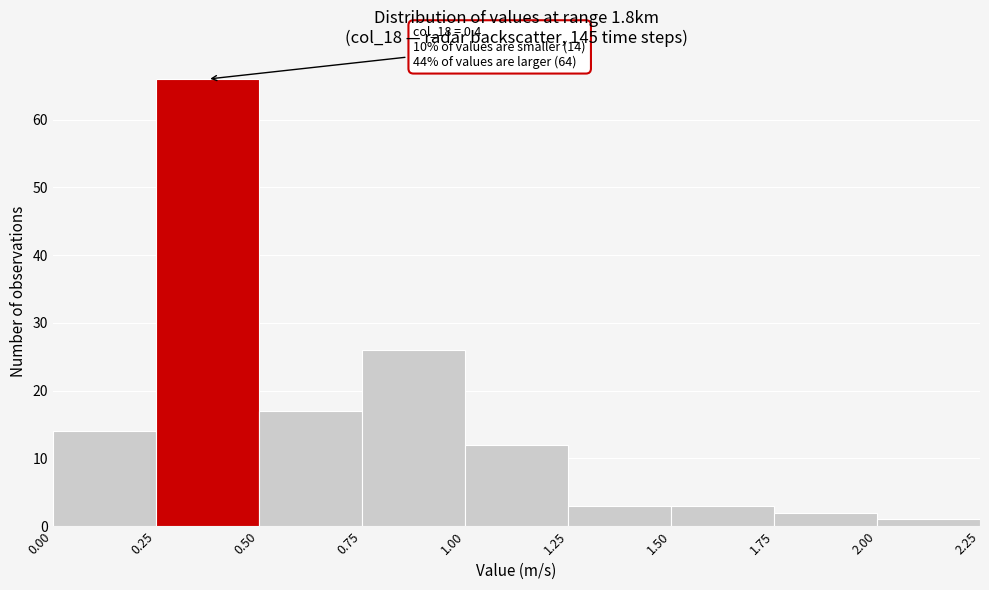

Over which range of the x-axis is the bar tallest?

0.25 to 0.50